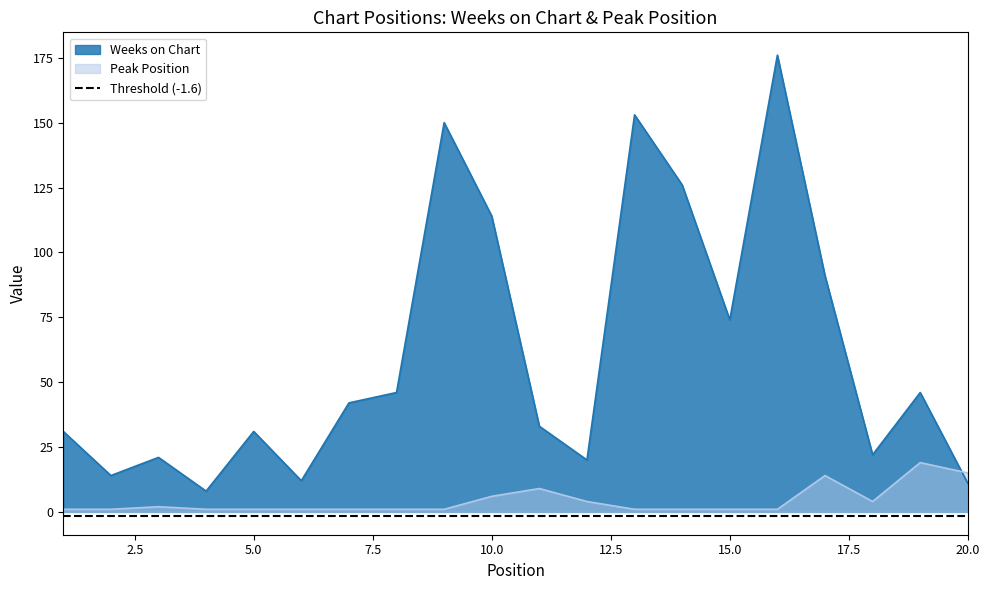

In Weeks on Chart, how many points are lower than both neighbors (excluding endpoints)?

6